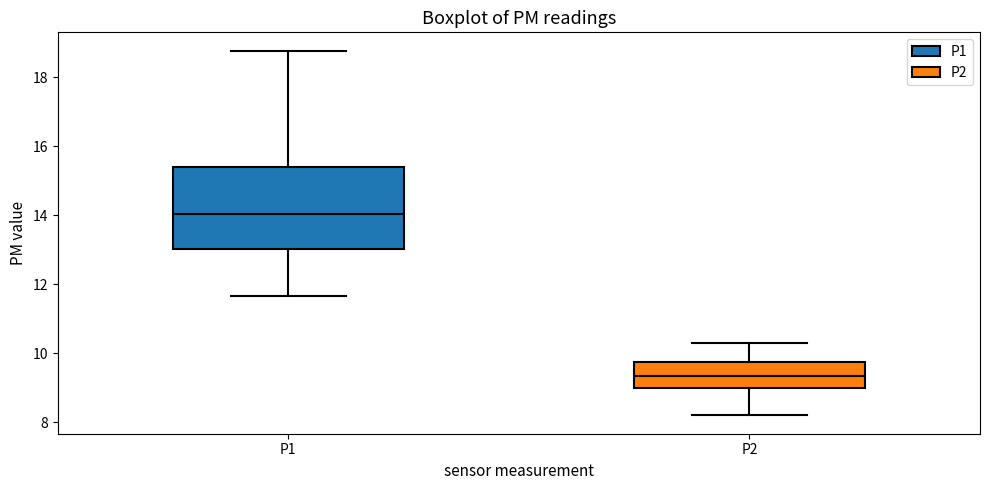

Reading left to right, read every box against the y-axis: the position of its median line, the range the box covers, and the ends of its whiskers. The values are not printed on the chart, so give them approximately, as read against the axis.

P1: median 14.0, box 13.0 to 15.4, whiskers 11.6 to 18.8
P2: median 9.4, box 9.0 to 9.8, whiskers 8.2 to 10.4